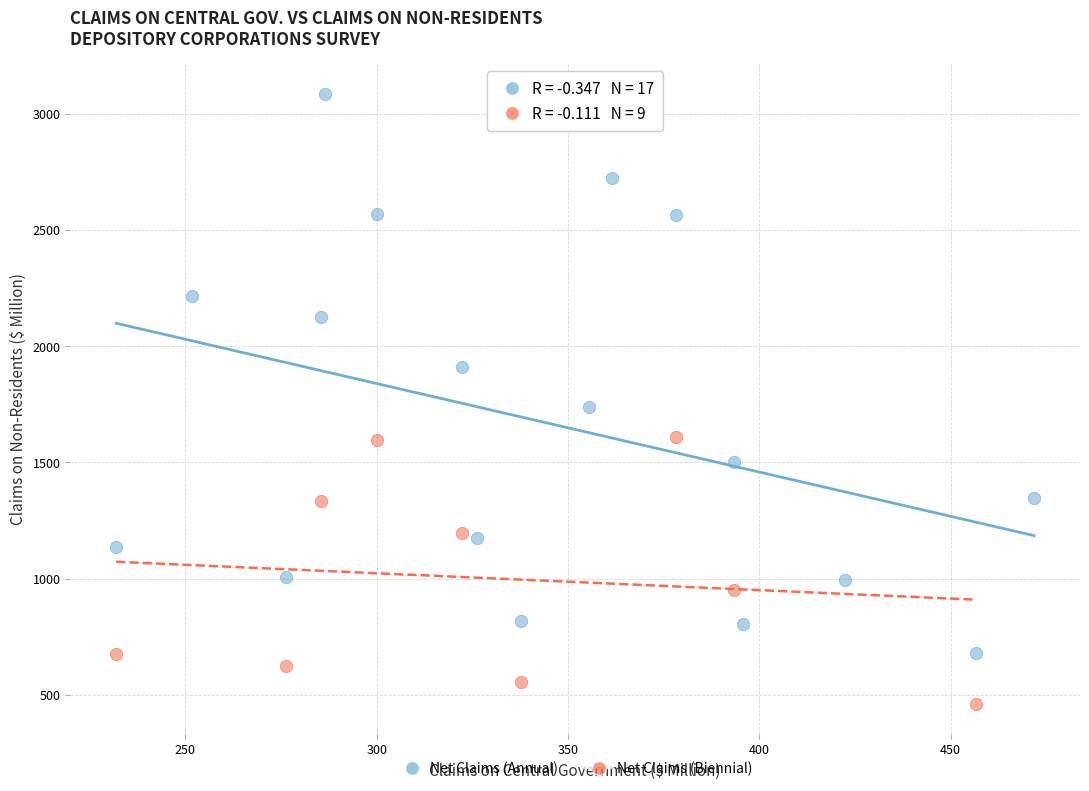

Which series reaches the minimum Y coordinate?

Net Claims (Biennial)